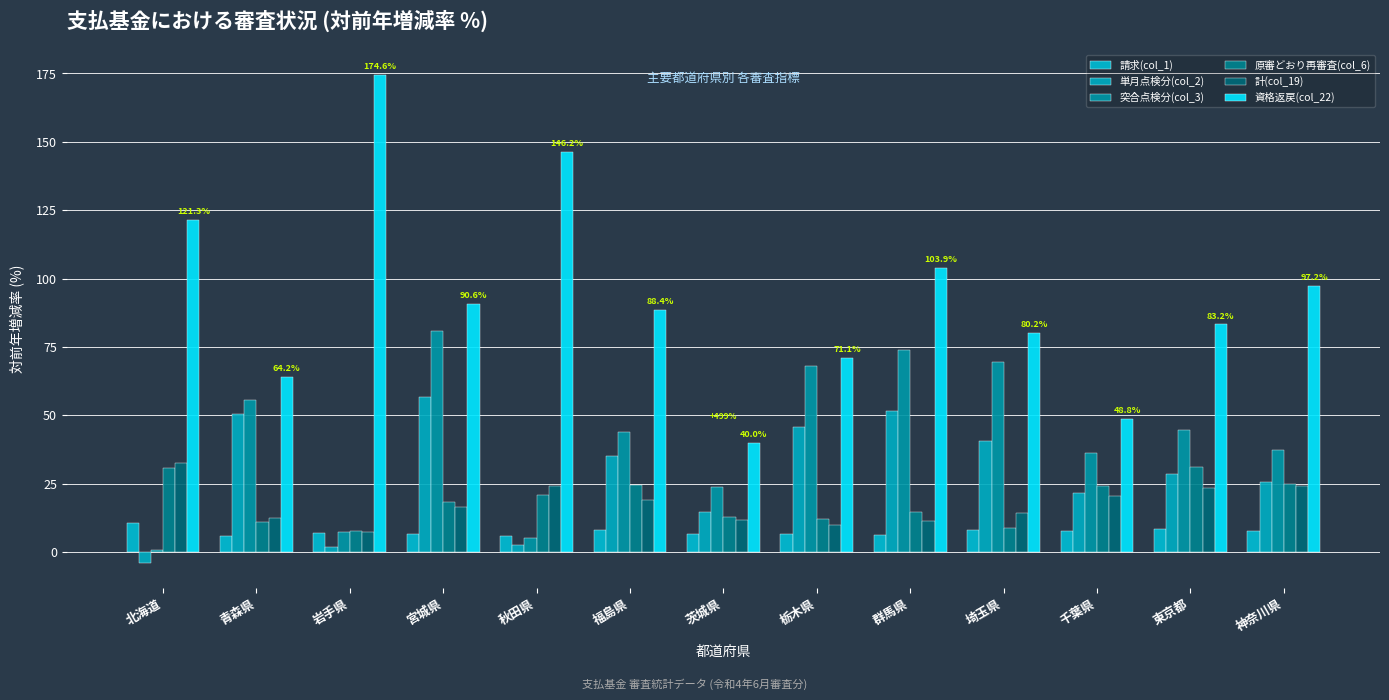

How many groups of bars are there?

13